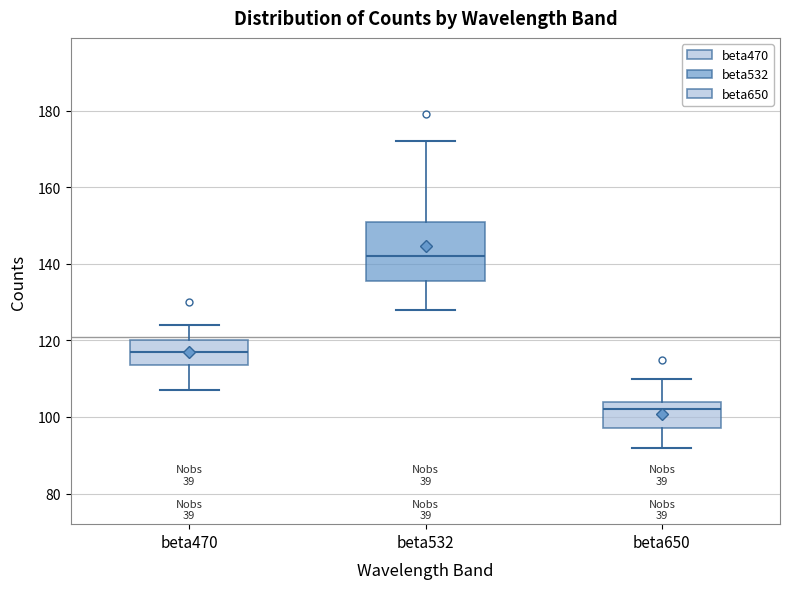

Where does the median line of the box for beta650 sit on the y-axis? The values are not printed on the chart, so give them approximately, as read against the axis.

102